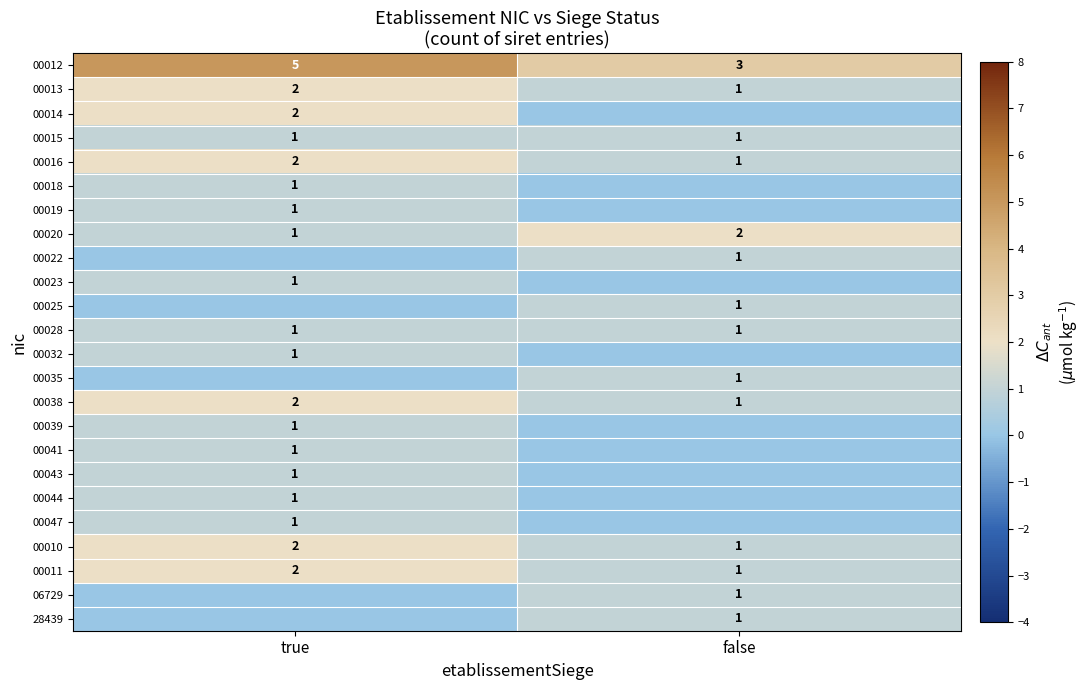

At which label does 00038 reach its peak?

true